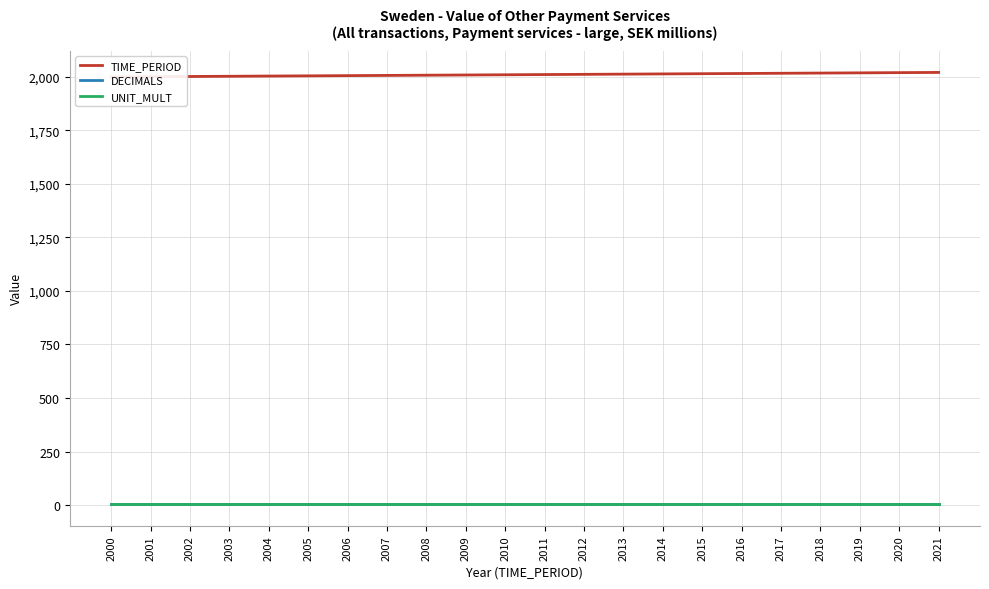

Which series changed the most between 2000 and 2004?

TIME_PERIOD